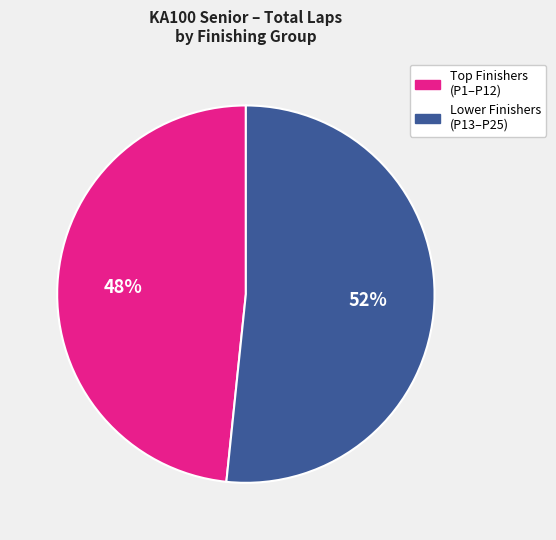

To the nearest percent, what is the average slice percentage?

50%